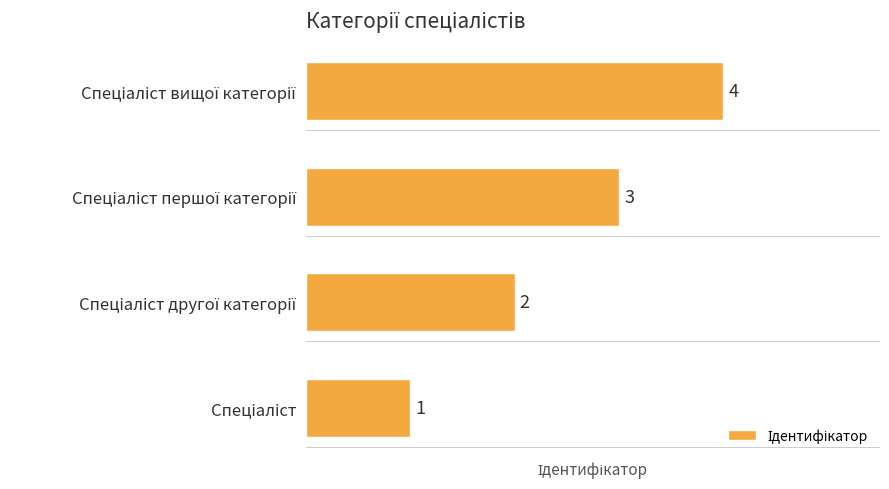

Count the values in the range 2 to 4.

3